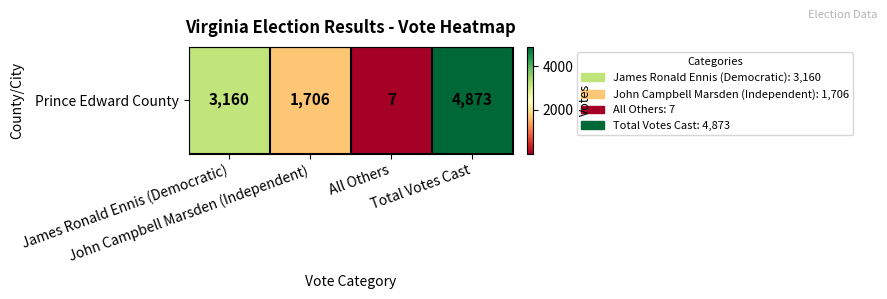

What is the change in value from James Ronald Ennis (Democratic) to All Others?

-3153